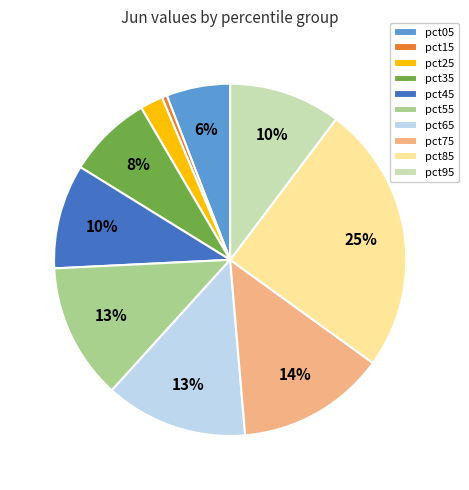

Does pct05 account for over 50% of the chart?

No